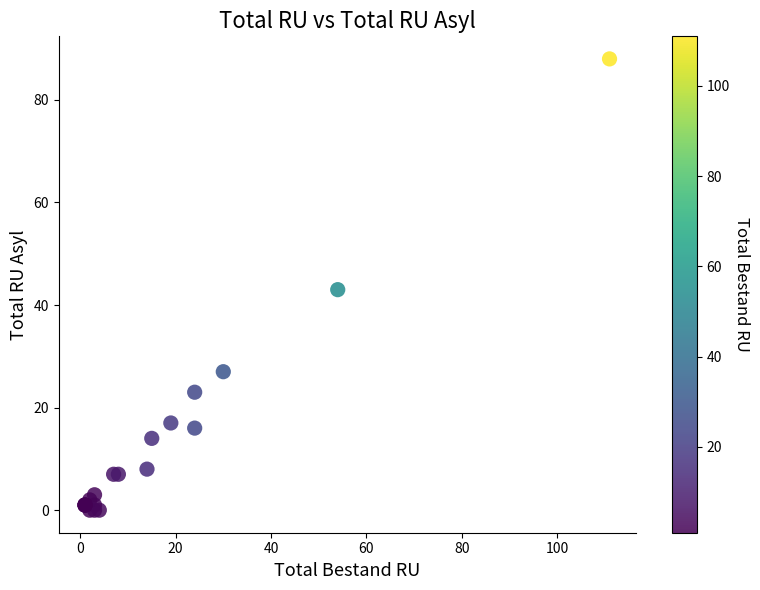

What Y value in the scatter plot is closest to 44?

43